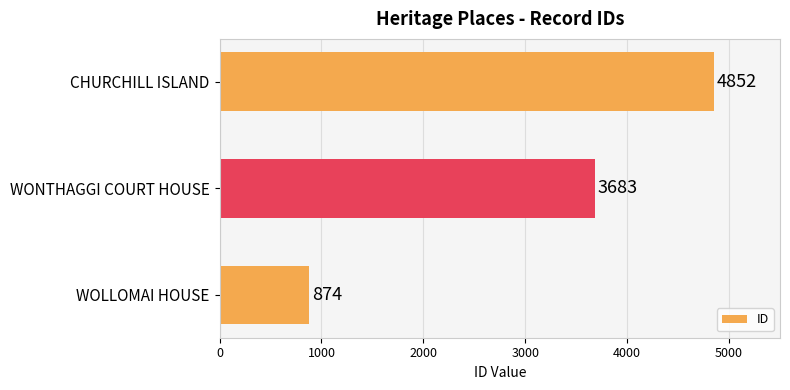

Reading top to bottom, extract all data points from this chart.

4852	3683	874